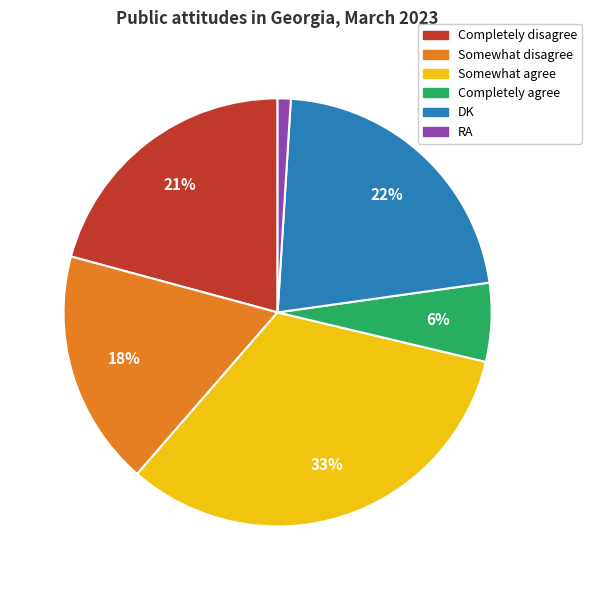

Combined, do DK and Completely disagree account for over 50%?

No